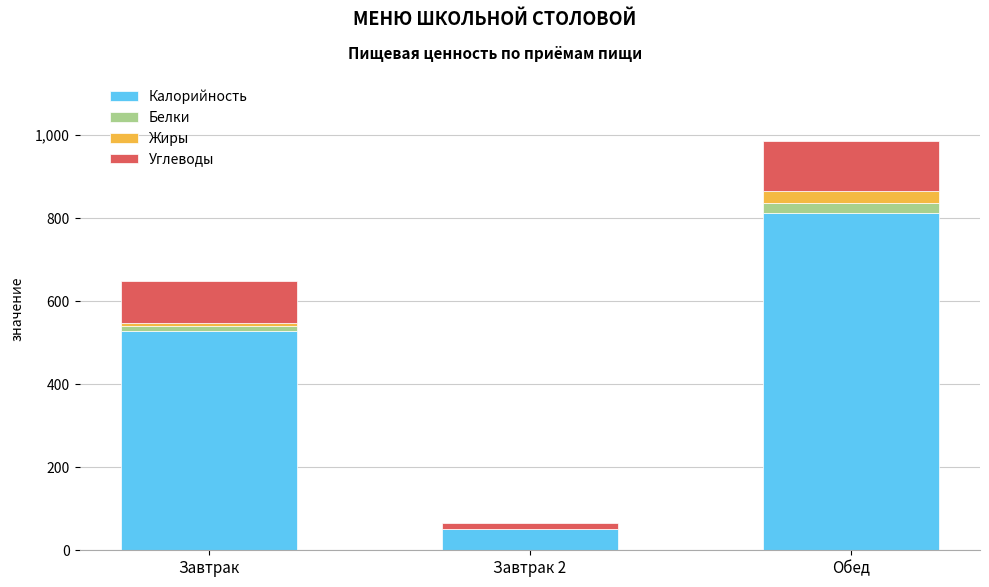

Read the Калорийность value at Обед.

811.0